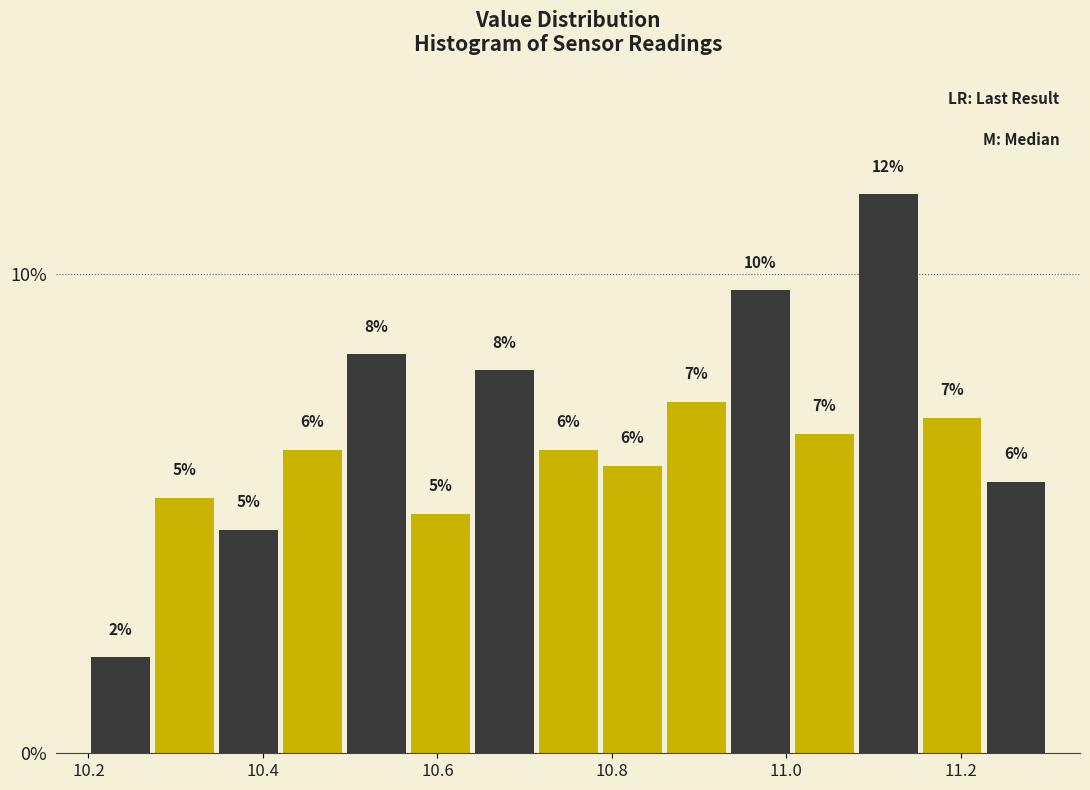

Around what value on the x-axis is the tallest bar? Give the approximate position of its centre, as read against the axis.

11.12